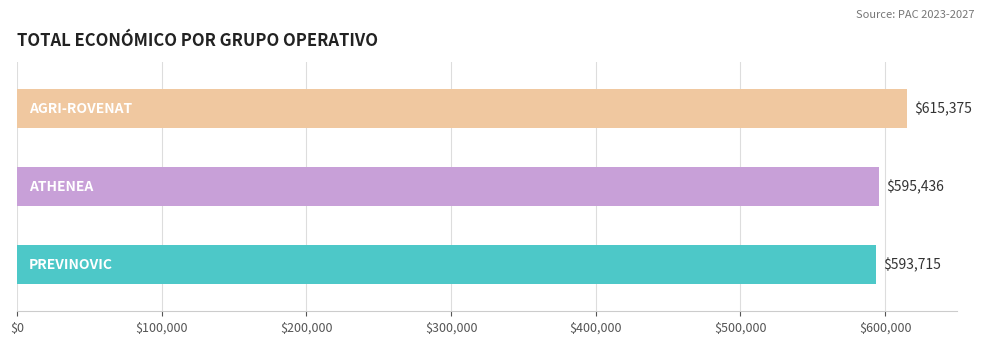

Where does the data first go above 595436?

AGRI-ROVENAT